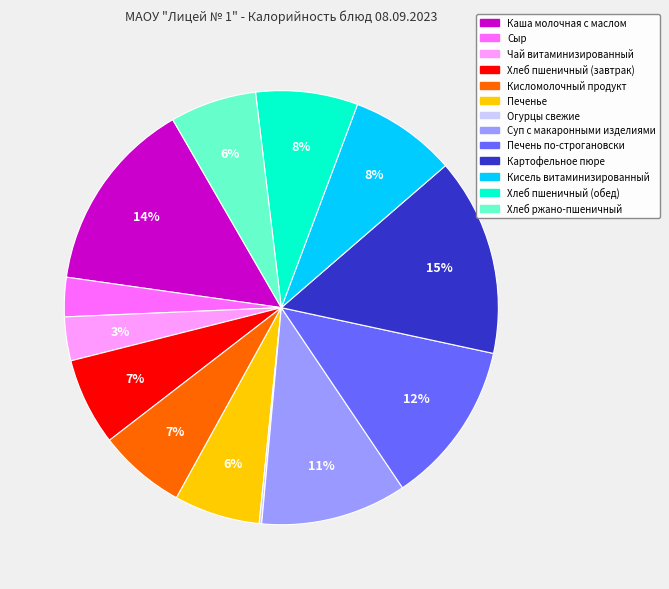

The Суп с макаронными изделиями slice represents 3% of the pie. True or false?

False